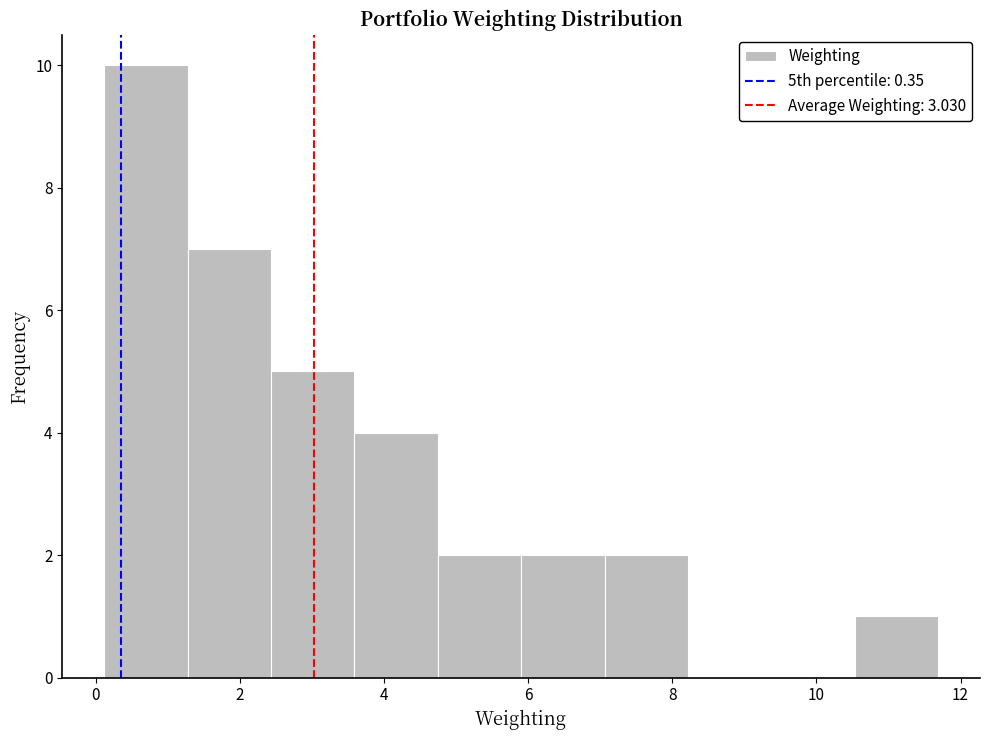

What is the height of the bar covering 3.6 to 4.8 on the x-axis? Neither the bar edges nor the heights are printed on the chart, so give them approximately, as read against the axes.

4